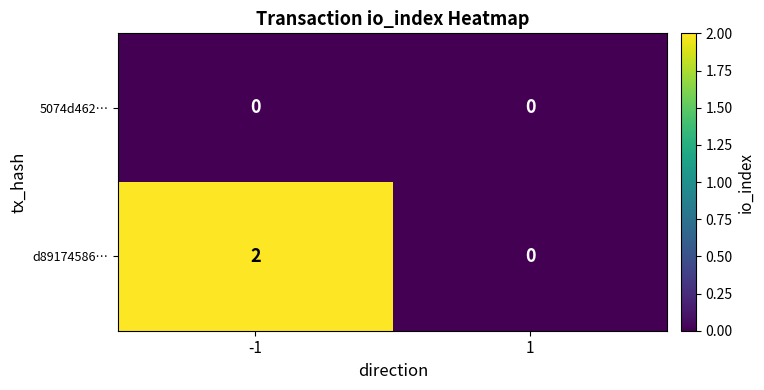

Reading left to right, what are all the values shown in this chart?

5074d462…: -1=0	1=0
d89174586…: -1=2	1=0